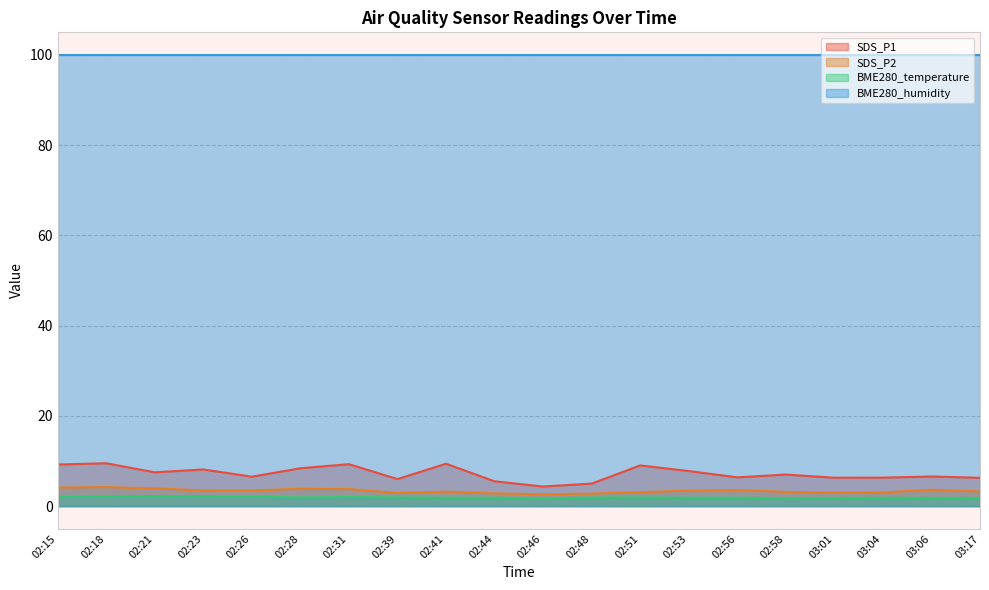

What position from the right is 02:18?

19